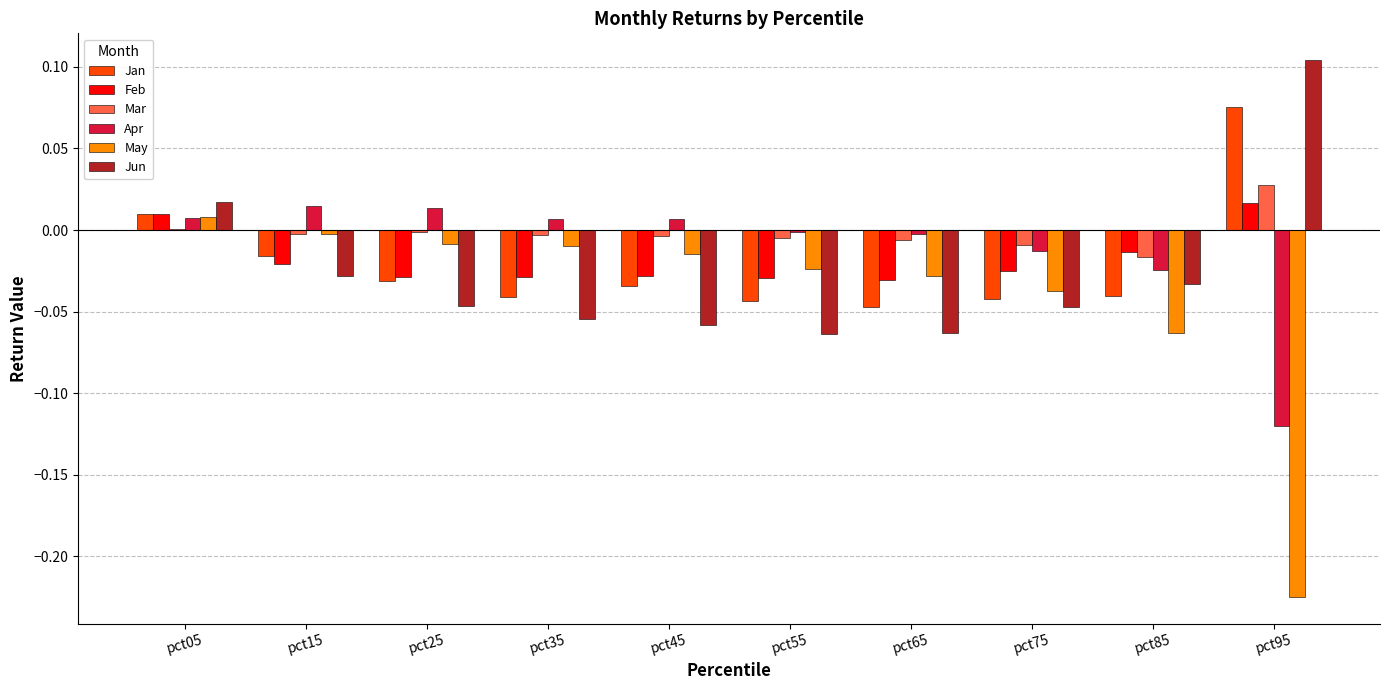

Which series has the widest spread of values?

May